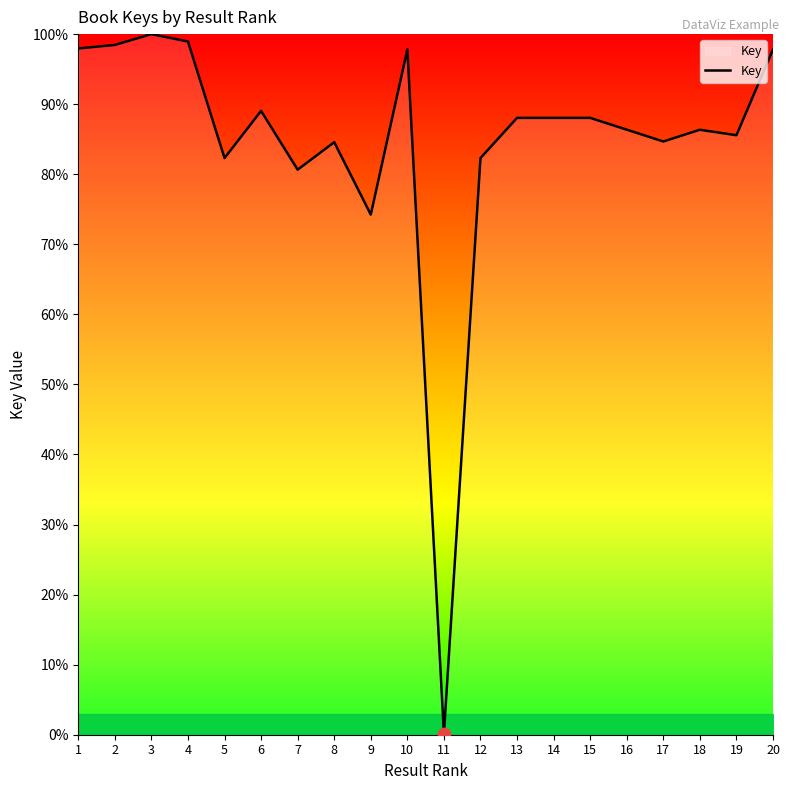

Approximately how many times larger is the value at 10 compared to 6?

1.1